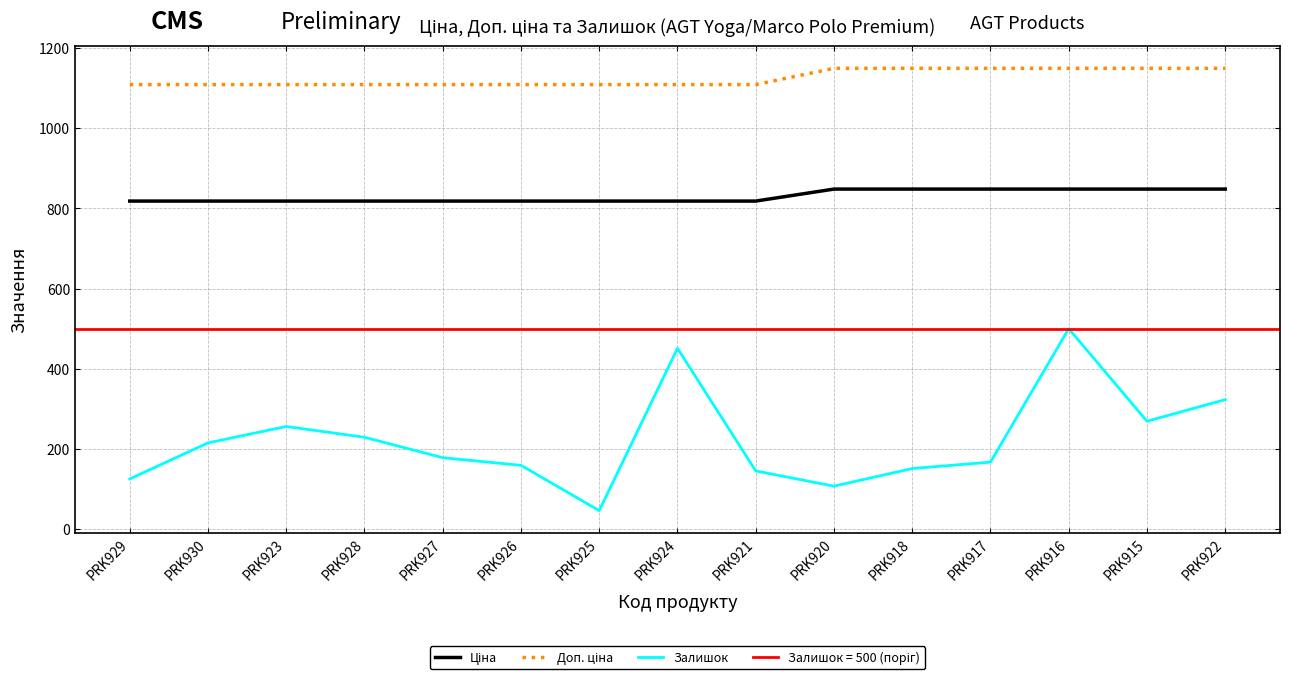

The value of Ціна at PRK922 is 848.4. True or false?

True